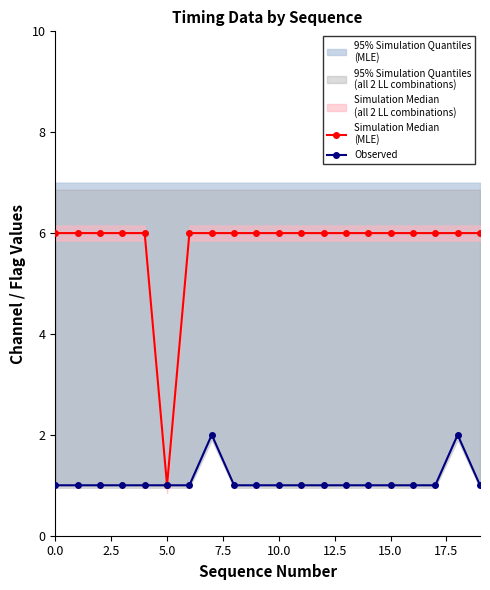

Rank the series at 5.0 from lowest to highest value.

Observed, Simulation Median
(MLE)